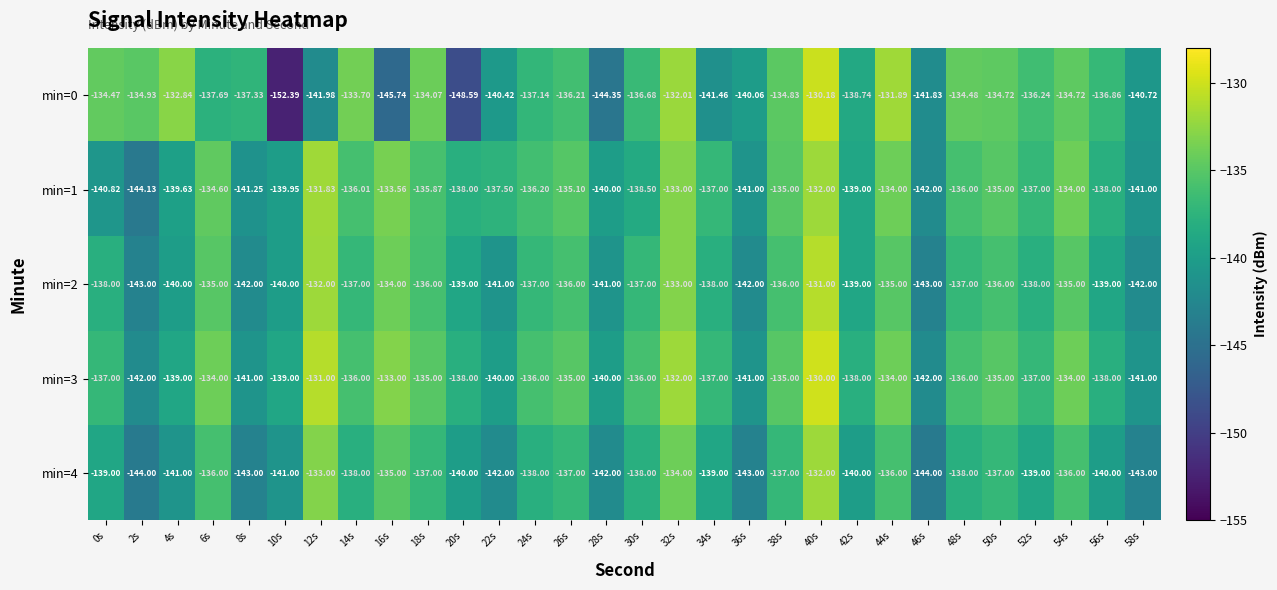

How many categories are shown in the chart?

30